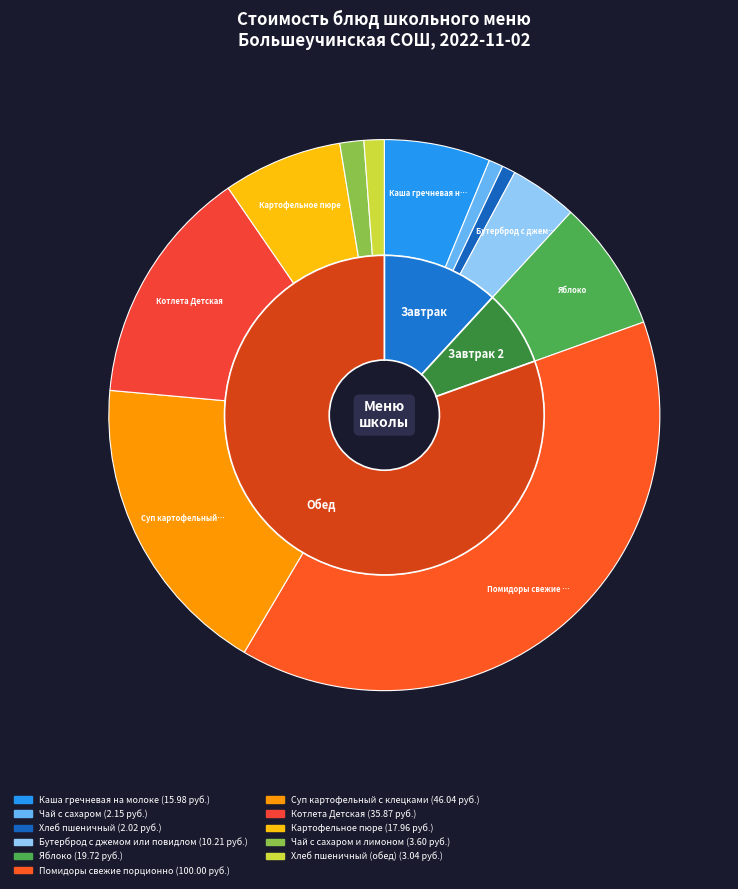

Is Картофельное пюре the majority of the pie?

No